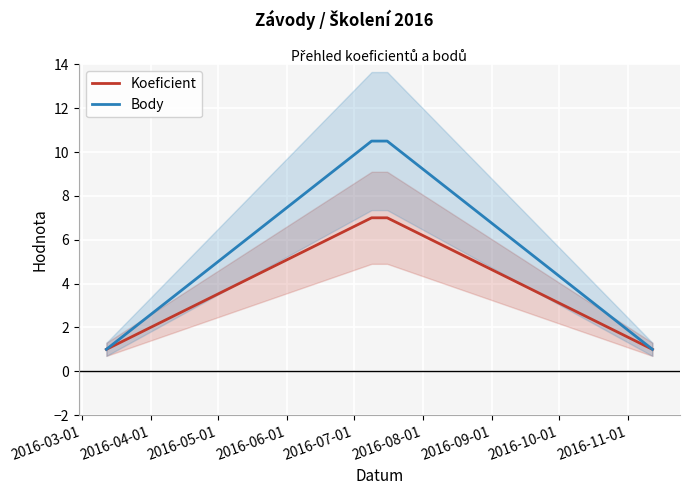

What is the difference between the maximum and minimum values in the Body series?

9.5